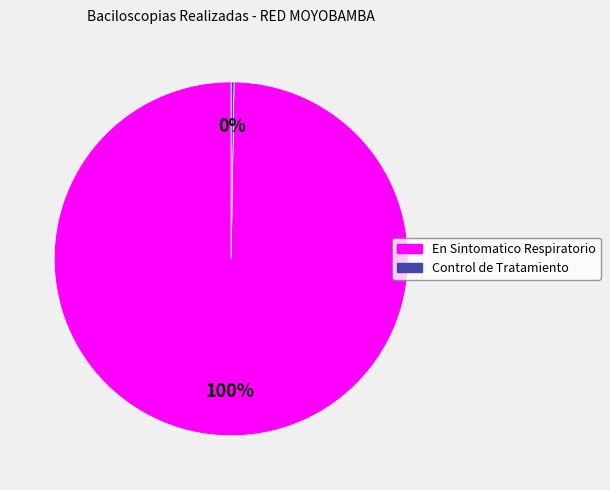

Which category has the biggest portion of the pie?

En Sintomatico Respiratorio